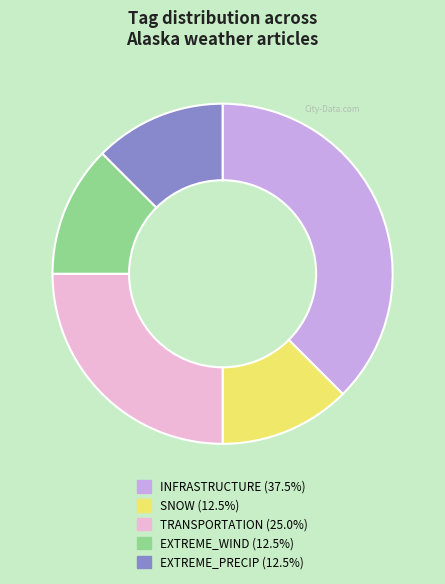

Combined, do TRANSPORTATION and INFRASTRUCTURE account for over 50%?

Yes